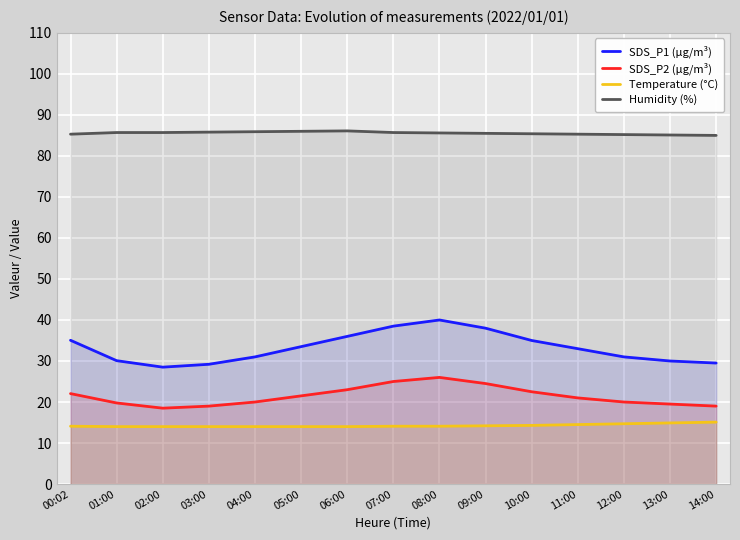

In SDS_P2 (µg/m³), how many points are higher than both neighbors (excluding endpoints)?

1